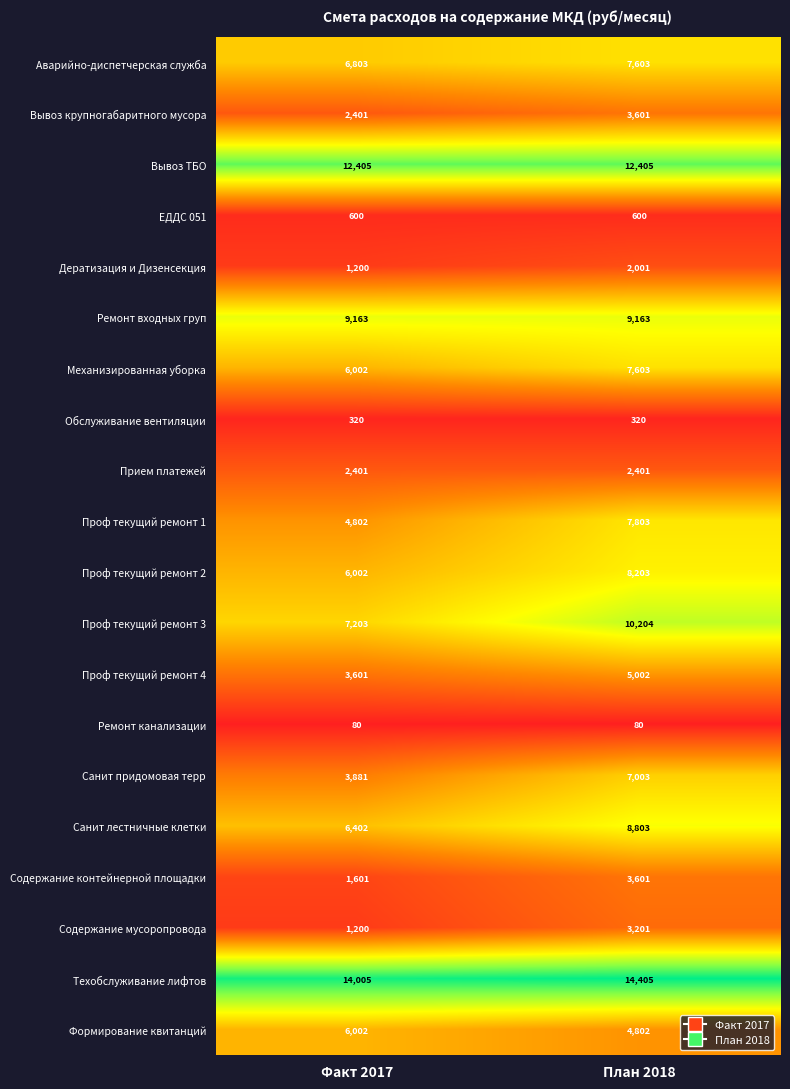

Which series changed the most between Факт 2017 and План 2018?

Санит придомовая терр